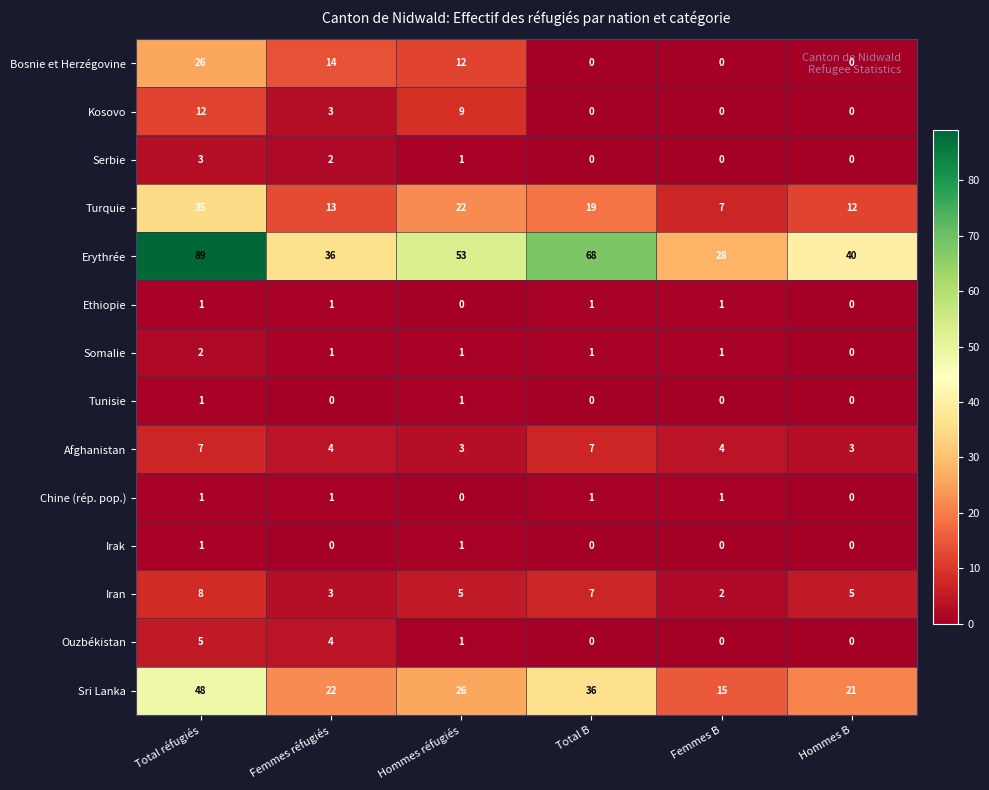

Count the number of categories in the chart.

6